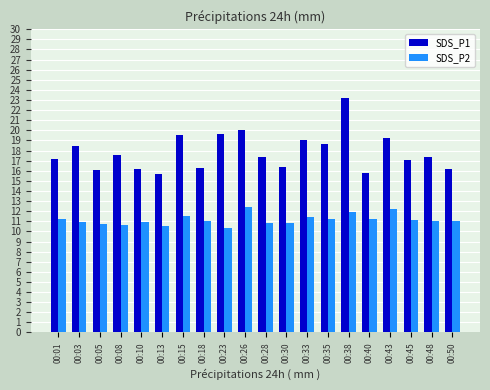

Is the value of SDS_P1 at 00:40 greater than the value of SDS_P2 at 00:01?

Yes